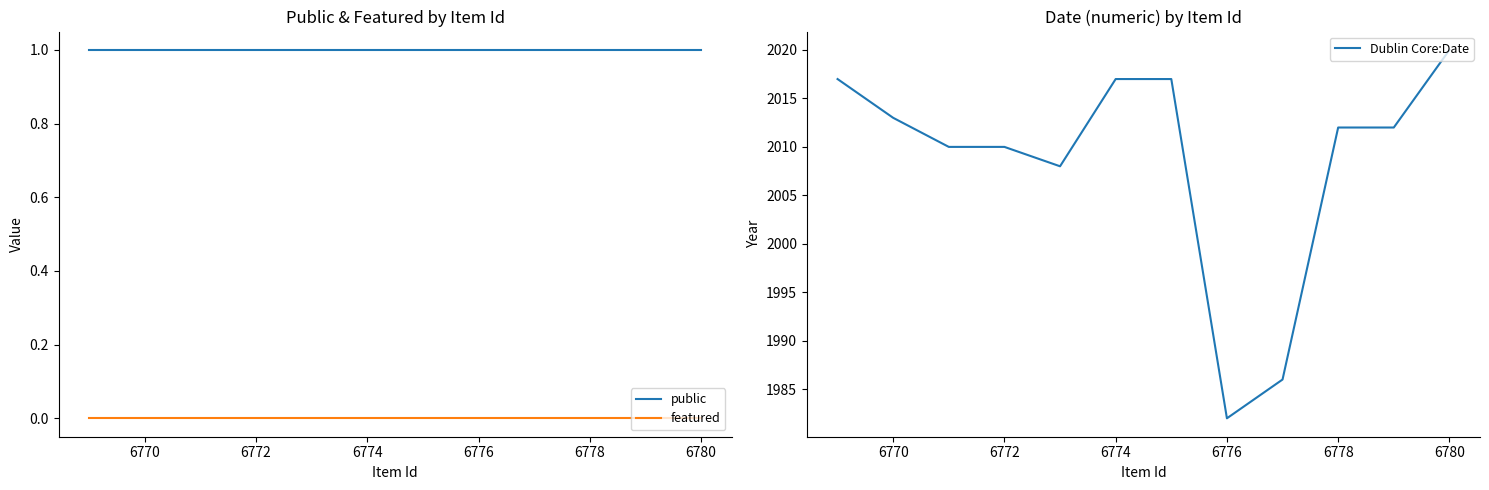

What is the difference between the maximum and second lowest values in the Dublin Core:Date series?

34